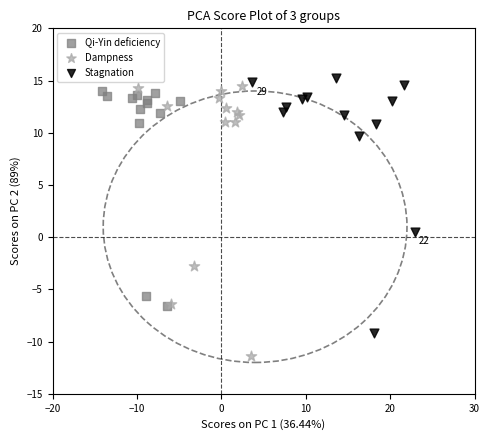

What are all the series names shown in the legend?

Qi-Yin deficiency, Dampness, Stagnation